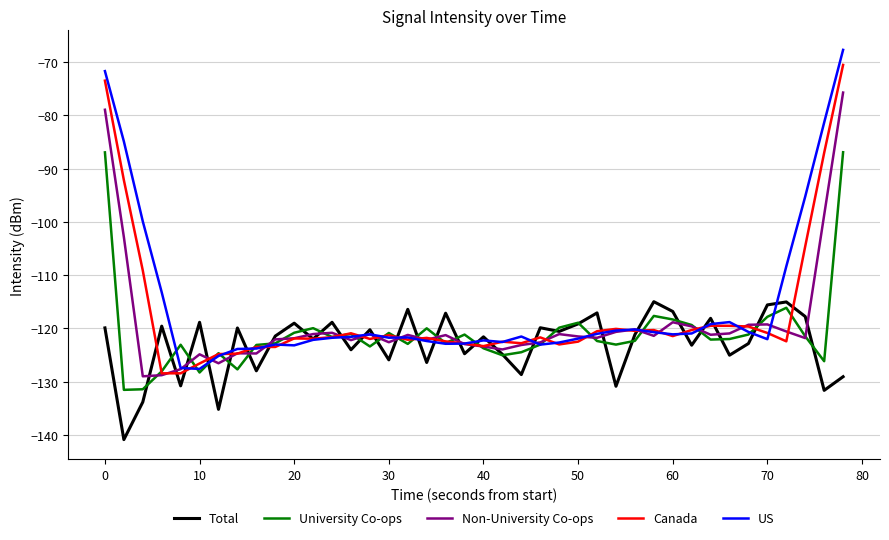

What is the greatest value displayed?

-67.7